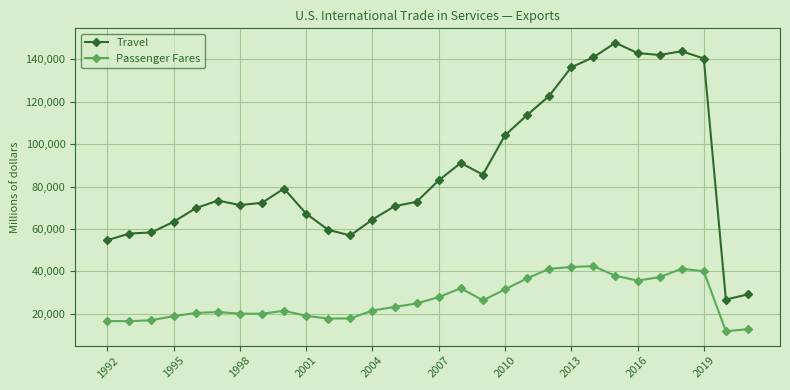

Which series has the largest range (max minus min)?

Travel